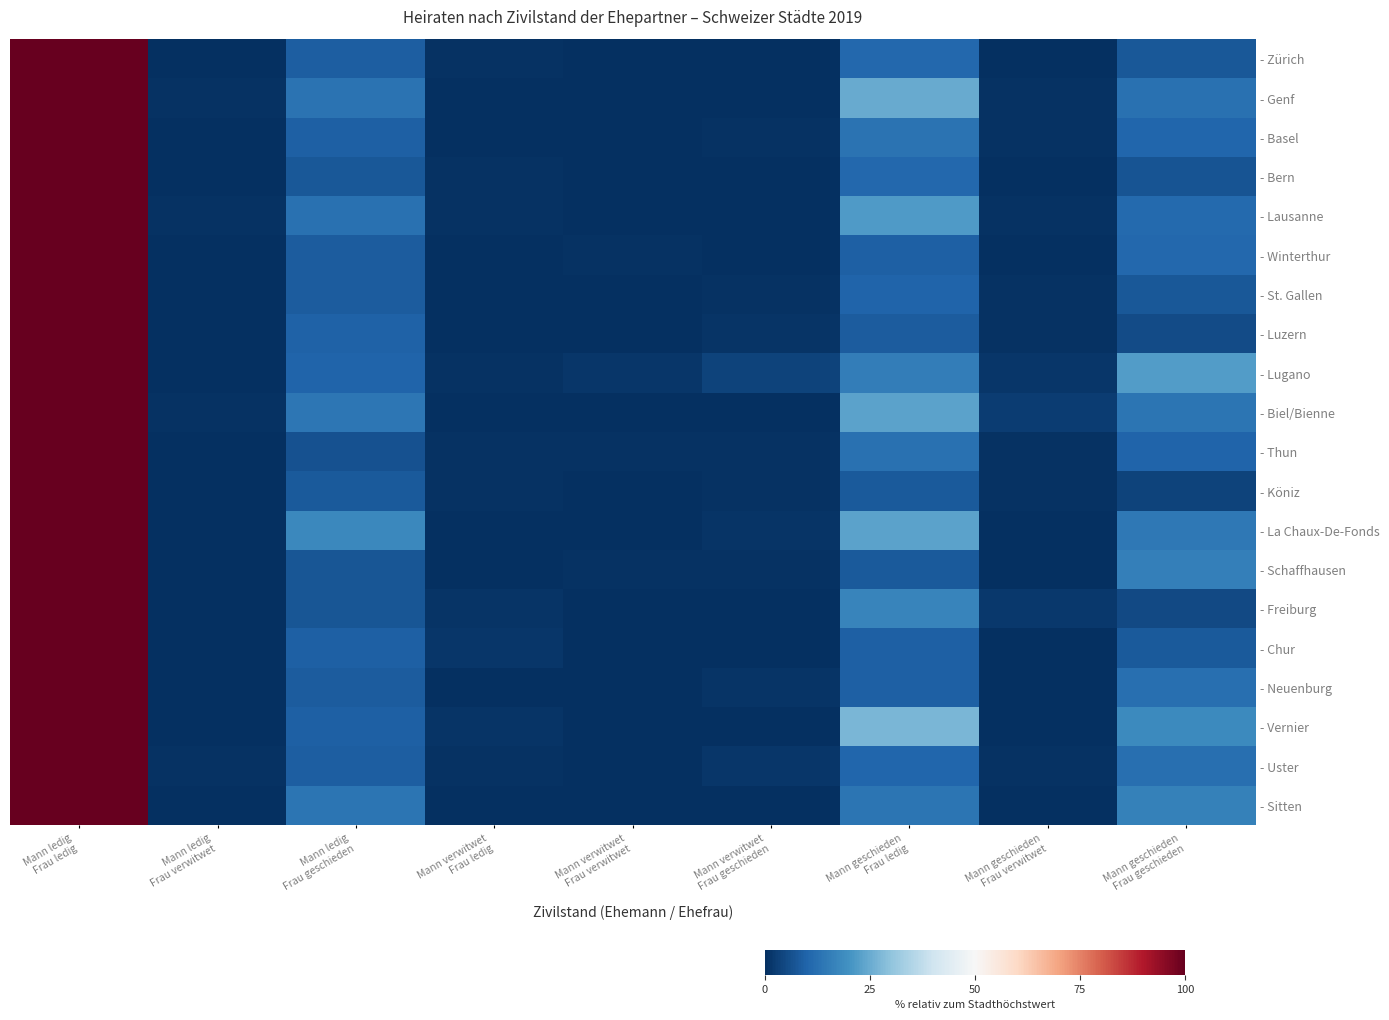

Reading right to left, list all the values displayed in this chart.

- Zürich: Mann geschieden
Frau geschieden=7.6	Mann geschieden
Frau verwitwet=0.4	Mann geschieden
Frau ledig=10.9	Mann verwitwet
Frau geschieden=0.4	Mann verwitwet
Frau verwitwet=0.2	Mann verwitwet
Frau ledig=0.5	Mann ledig
Frau geschieden=8.7	Mann ledig
Frau verwitwet=0.4	Mann ledig
Frau ledig=100.0
- Genf: Mann geschieden
Frau geschieden=12.7	Mann geschieden
Frau verwitwet=0.5	Mann geschieden
Frau ledig=24.9	Mann verwitwet
Frau geschieden=0.2	Mann verwitwet
Frau verwitwet=0.0	Mann verwitwet
Frau ledig=0.3	Mann ledig
Frau geschieden=12.9	Mann ledig
Frau verwitwet=0.6	Mann ledig
Frau ledig=100.0
- Basel: Mann geschieden
Frau geschieden=10.4	Mann geschieden
Frau verwitwet=0.6	Mann geschieden
Frau ledig=13.1	Mann verwitwet
Frau geschieden=0.6	Mann verwitwet
Frau verwitwet=0.2	Mann verwitwet
Frau ledig=0.2	Mann ledig
Frau geschieden=9.3	Mann ledig
Frau verwitwet=0.3	Mann ledig
Frau ledig=100.0
- Bern: Mann geschieden
Frau geschieden=6.9	Mann geschieden
Frau verwitwet=0.2	Mann geschieden
Frau ledig=10.6	Mann verwitwet
Frau geschieden=0.0	Mann verwitwet
Frau verwitwet=0.2	Mann verwitwet
Frau ledig=0.5	Mann ledig
Frau geschieden=7.5	Mann ledig
Frau verwitwet=0.0	Mann ledig
Frau ledig=100.0
- Lausanne: Mann geschieden
Frau geschieden=11.2	Mann geschieden
Frau verwitwet=0.5	Mann geschieden
Frau ledig=21.5	Mann verwitwet
Frau geschieden=0.0	Mann verwitwet
Frau verwitwet=0.0	Mann verwitwet
Frau ledig=0.7	Mann ledig
Frau geschieden=12.9	Mann ledig
Frau verwitwet=0.7	Mann ledig
Frau ledig=100.0
- Winterthur: Mann geschieden
Frau geschieden=10.6	Mann geschieden
Frau verwitwet=0.4	Mann geschieden
Frau ledig=9.1	Mann verwitwet
Frau geschieden=0.2	Mann verwitwet
Frau verwitwet=0.6	Mann verwitwet
Frau ledig=0.2	Mann ledig
Frau geschieden=8.6	Mann ledig
Frau verwitwet=0.0	Mann ledig
Frau ledig=100.0
- St. Gallen: Mann geschieden
Frau geschieden=7.7	Mann geschieden
Frau verwitwet=0.6	Mann geschieden
Frau ledig=9.8	Mann verwitwet
Frau geschieden=0.6	Mann verwitwet
Frau verwitwet=0.0	Mann verwitwet
Frau ledig=0.3	Mann ledig
Frau geschieden=8.3	Mann ledig
Frau verwitwet=0.3	Mann ledig
Frau ledig=100.0
- Luzern: Mann geschieden
Frau geschieden=5.2	Mann geschieden
Frau verwitwet=0.5	Mann geschieden
Frau ledig=8.4	Mann verwitwet
Frau geschieden=1.1	Mann verwitwet
Frau verwitwet=0.0	Mann verwitwet
Frau ledig=0.3	Mann ledig
Frau geschieden=9.5	Mann ledig
Frau verwitwet=0.3	Mann ledig
Frau ledig=100.0
- Lugano: Mann geschieden
Frau geschieden=22.1	Mann geschieden
Frau verwitwet=1.5	Mann geschieden
Frau ledig=15.3	Mann verwitwet
Frau geschieden=3.8	Mann verwitwet
Frau verwitwet=1.5	Mann verwitwet
Frau ledig=0.8	Mann ledig
Frau geschieden=9.9	Mann ledig
Frau verwitwet=0.0	Mann ledig
Frau ledig=100.0
- Biel/Bienne: Mann geschieden
Frau geschieden=13.3	Mann geschieden
Frau verwitwet=2.7	Mann geschieden
Frau ledig=23.3	Mann verwitwet
Frau geschieden=0.0	Mann verwitwet
Frau verwitwet=0.0	Mann verwitwet
Frau ledig=0.0	Mann ledig
Frau geschieden=14.0	Mann ledig
Frau verwitwet=0.7	Mann ledig
Frau ledig=100.0
- Thun: Mann geschieden
Frau geschieden=10.1	Mann geschieden
Frau verwitwet=0.6	Mann geschieden
Frau ledig=12.6	Mann verwitwet
Frau geschieden=0.6	Mann verwitwet
Frau verwitwet=0.6	Mann verwitwet
Frau ledig=0.6	Mann ledig
Frau geschieden=6.3	Mann ledig
Frau verwitwet=0.0	Mann ledig
Frau ledig=100.0
- Köniz: Mann geschieden
Frau geschieden=3.8	Mann geschieden
Frau verwitwet=0.6	Mann geschieden
Frau ledig=8.1	Mann verwitwet
Frau geschieden=0.6	Mann verwitwet
Frau verwitwet=0.0	Mann verwitwet
Frau ledig=0.6	Mann ledig
Frau geschieden=8.1	Mann ledig
Frau verwitwet=0.0	Mann ledig
Frau ledig=100.0
- La Chaux-De-Fonds: Mann geschieden
Frau geschieden=14.3	Mann geschieden
Frau verwitwet=0.0	Mann geschieden
Frau ledig=23.1	Mann verwitwet
Frau geschieden=1.1	Mann verwitwet
Frau verwitwet=0.0	Mann verwitwet
Frau ledig=0.0	Mann ledig
Frau geschieden=17.6	Mann ledig
Frau verwitwet=0.0	Mann ledig
Frau ledig=100.0
- Schaffhausen: Mann geschieden
Frau geschieden=15.7	Mann geschieden
Frau verwitwet=0.0	Mann geschieden
Frau ledig=7.9	Mann verwitwet
Frau geschieden=0.7	Mann verwitwet
Frau verwitwet=0.7	Mann verwitwet
Frau ledig=0.0	Mann ledig
Frau geschieden=7.1	Mann ledig
Frau verwitwet=0.0	Mann ledig
Frau ledig=100.0
- Freiburg: Mann geschieden
Frau geschieden=4.8	Mann geschieden
Frau verwitwet=1.6	Mann geschieden
Frau ledig=16.8	Mann verwitwet
Frau geschieden=0.0	Mann verwitwet
Frau verwitwet=0.0	Mann verwitwet
Frau ledig=0.8	Mann ledig
Frau geschieden=7.2	Mann ledig
Frau verwitwet=0.0	Mann ledig
Frau ledig=100.0
- Chur: Mann geschieden
Frau geschieden=7.9	Mann geschieden
Frau verwitwet=0.0	Mann geschieden
Frau ledig=9.4	Mann verwitwet
Frau geschieden=0.0	Mann verwitwet
Frau verwitwet=0.0	Mann verwitwet
Frau ledig=1.4	Mann ledig
Frau geschieden=9.4	Mann ledig
Frau verwitwet=0.0	Mann ledig
Frau ledig=100.0
- Neuenburg: Mann geschieden
Frau geschieden=12.1	Mann geschieden
Frau verwitwet=0.0	Mann geschieden
Frau ledig=9.3	Mann verwitwet
Frau geschieden=0.9	Mann verwitwet
Frau verwitwet=0.0	Mann verwitwet
Frau ledig=0.0	Mann ledig
Frau geschieden=8.4	Mann ledig
Frau verwitwet=0.0	Mann ledig
Frau ledig=100.0
- Vernier: Mann geschieden
Frau geschieden=18.2	Mann geschieden
Frau verwitwet=0.0	Mann geschieden
Frau ledig=27.3	Mann verwitwet
Frau geschieden=0.0	Mann verwitwet
Frau verwitwet=0.0	Mann verwitwet
Frau ledig=1.1	Mann ledig
Frau geschieden=9.1	Mann ledig
Frau verwitwet=0.0	Mann ledig
Frau ledig=100.0
- Uster: Mann geschieden
Frau geschieden=12.4	Mann geschieden
Frau verwitwet=0.7	Mann geschieden
Frau ledig=10.2	Mann verwitwet
Frau geschieden=1.5	Mann verwitwet
Frau verwitwet=0.0	Mann verwitwet
Frau ledig=0.7	Mann ledig
Frau geschieden=8.8	Mann ledig
Frau verwitwet=0.7	Mann ledig
Frau ledig=100.0
- Sitten: Mann geschieden
Frau geschieden=16.2	Mann geschieden
Frau verwitwet=0.0	Mann geschieden
Frau ledig=13.3	Mann verwitwet
Frau geschieden=0.0	Mann verwitwet
Frau verwitwet=0.0	Mann verwitwet
Frau ledig=0.0	Mann ledig
Frau geschieden=13.3	Mann ledig
Frau verwitwet=0.0	Mann ledig
Frau ledig=100.0